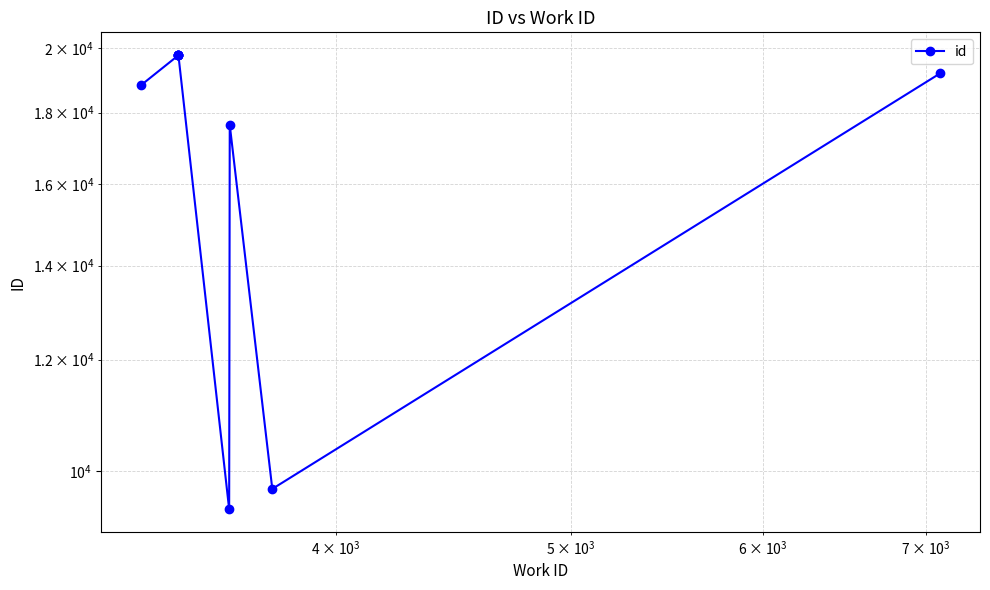

What is the value of the 7th point from the left?

9388